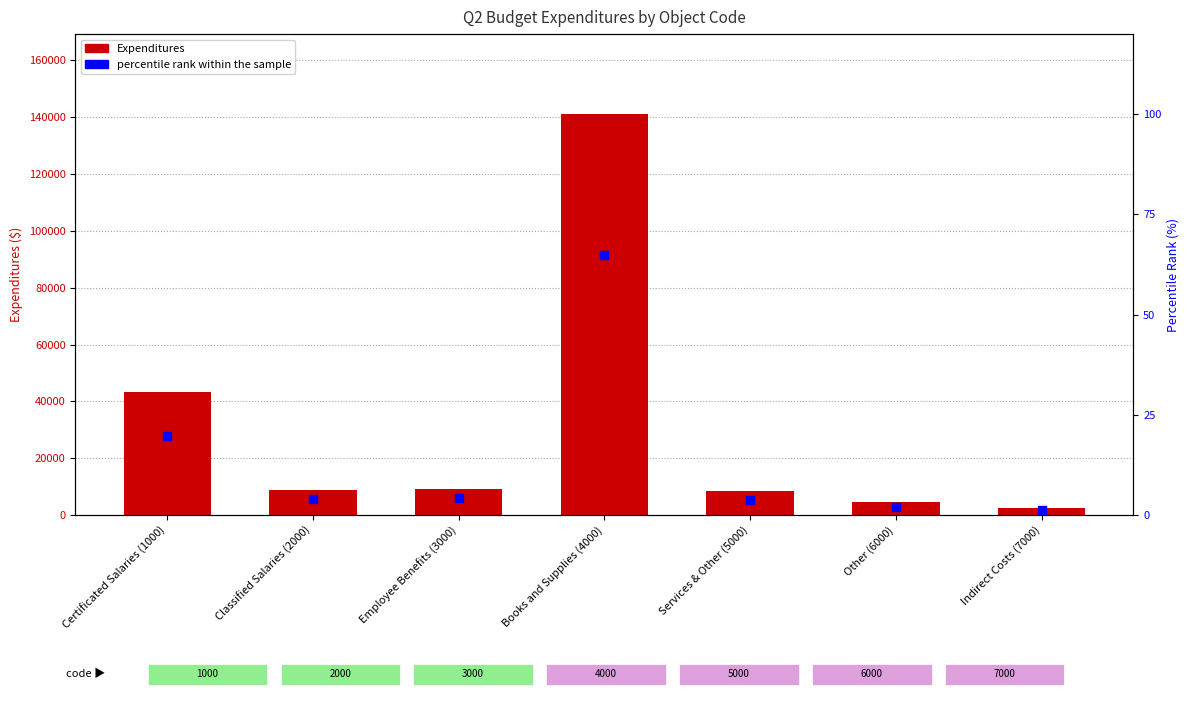

At which category is the sum across all series the highest?

Books and Supplies (4000)